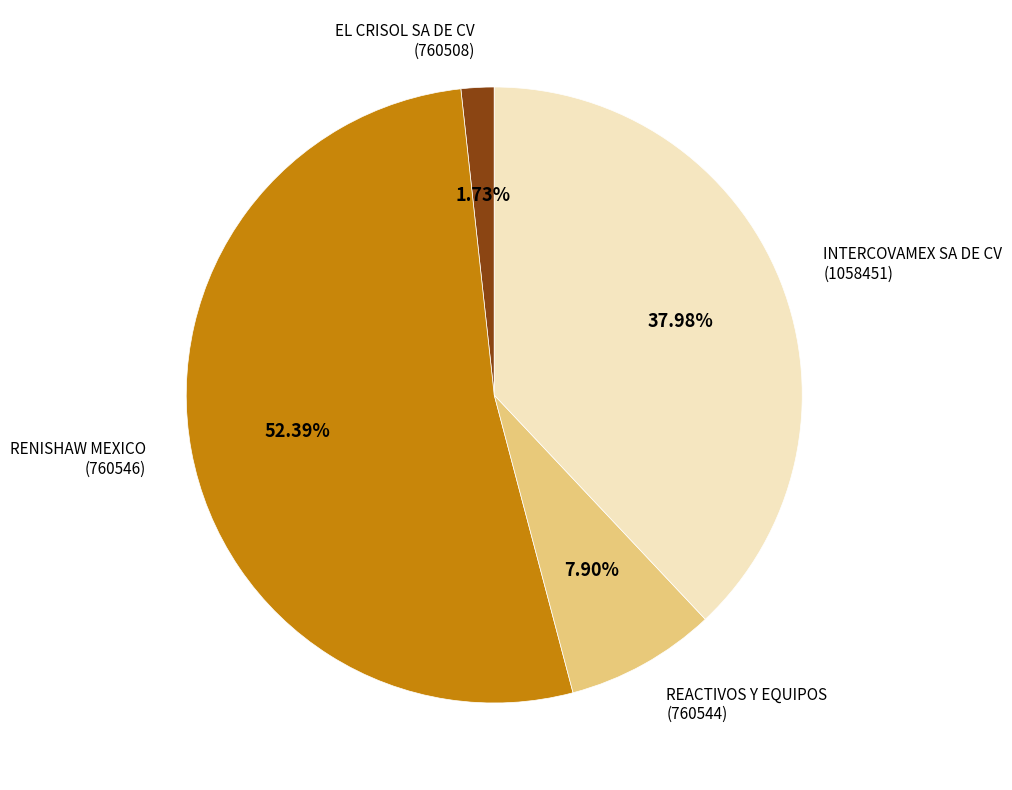

How many segments does this pie chart have?

4